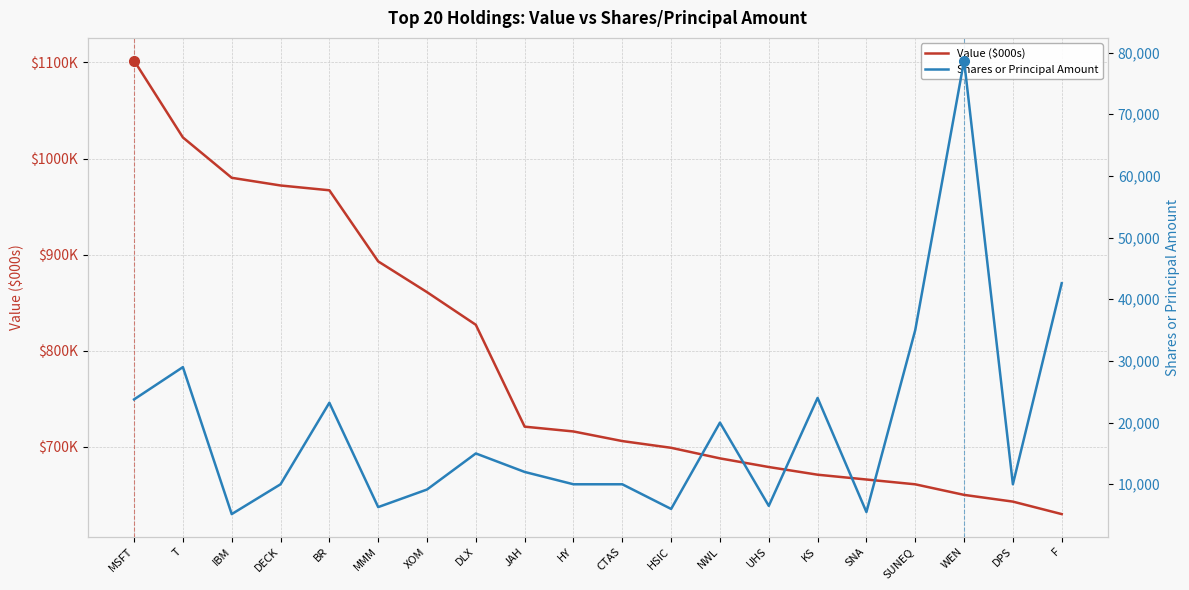

True or false: Value ($000s) has more than 2 interior local peaks.

False